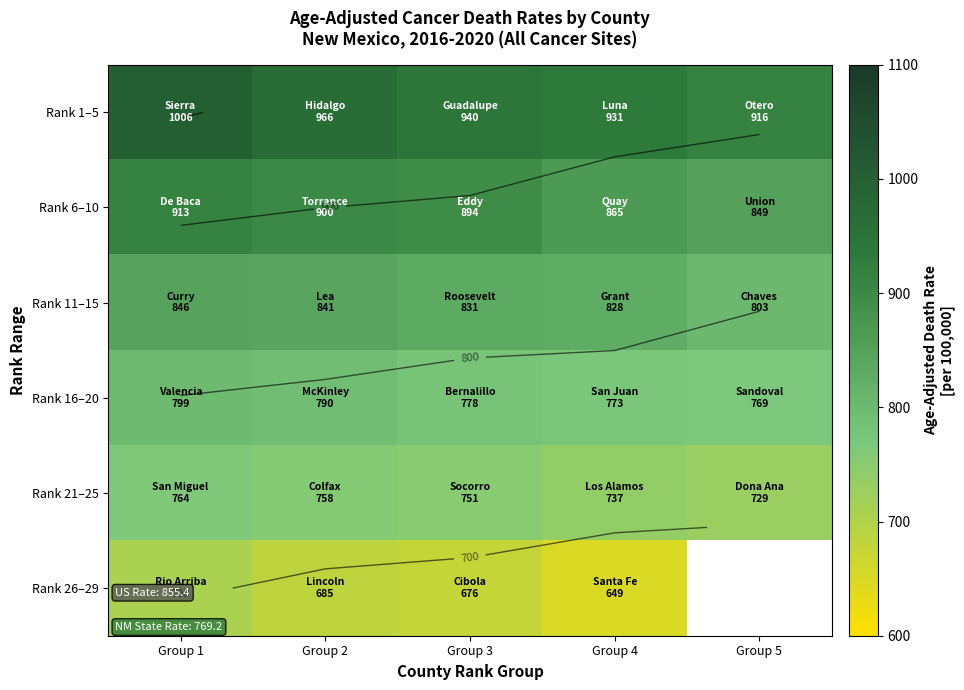

What is the approximate value of Rank 6–10 at Group 5?

849.0